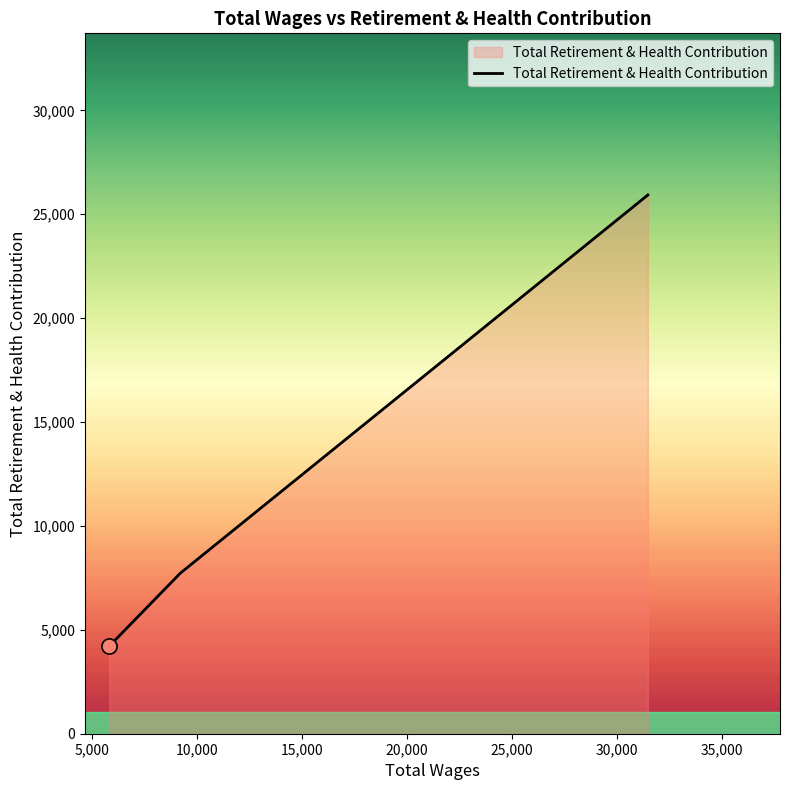

What is the minimum value shown in the chart?

4217